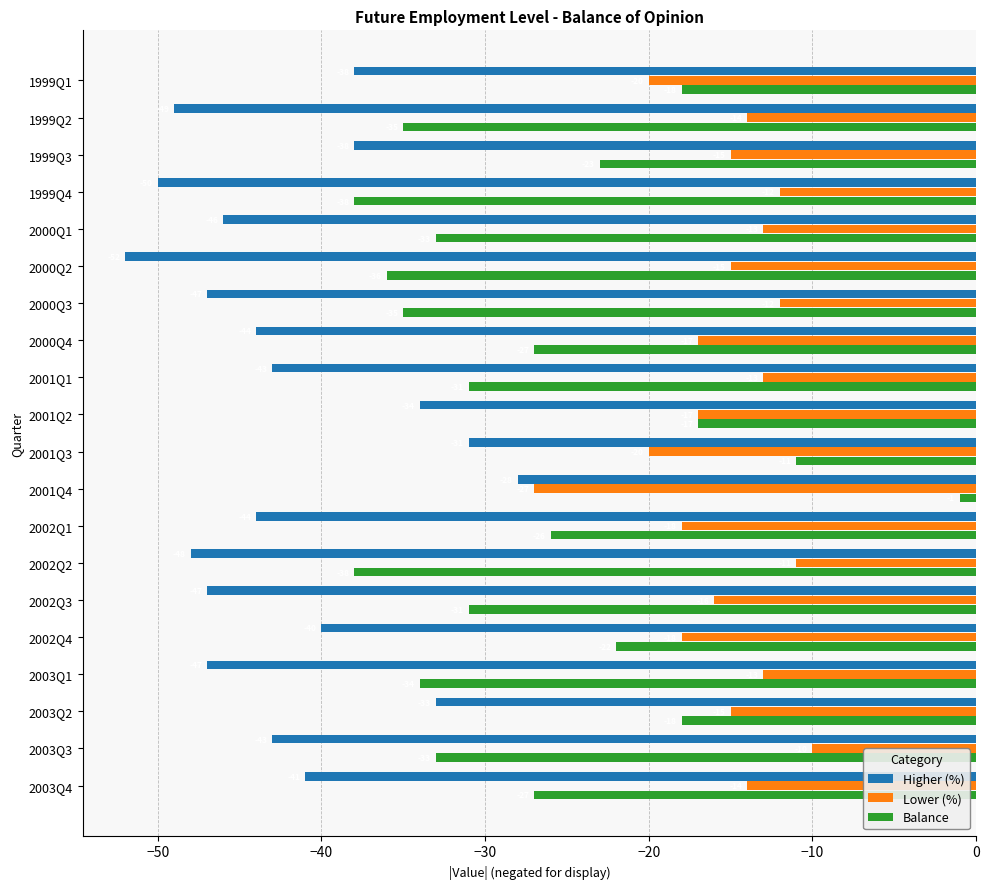

What is the difference between the highest and lowest values at 1999Q2?

35